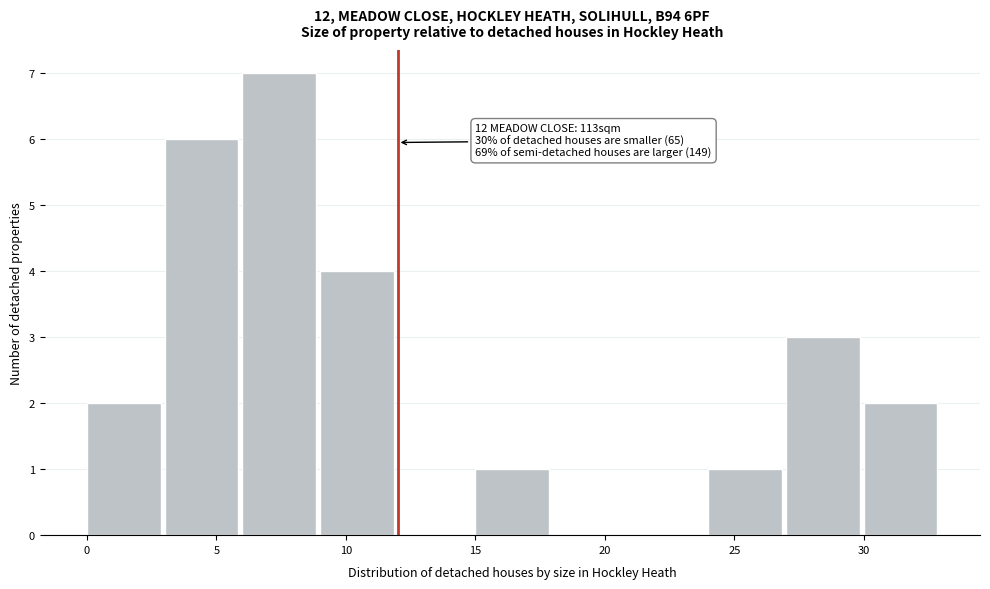

Which range on the x-axis has the tallest bar?

6 to 9